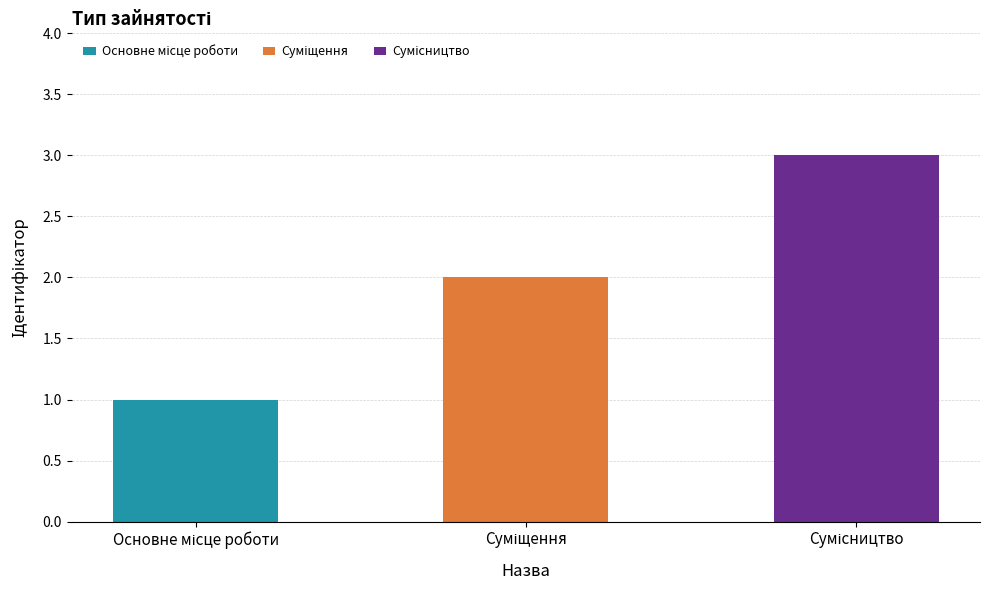

What is the sum of the values at Суміщення and Основне місце роботи?

3